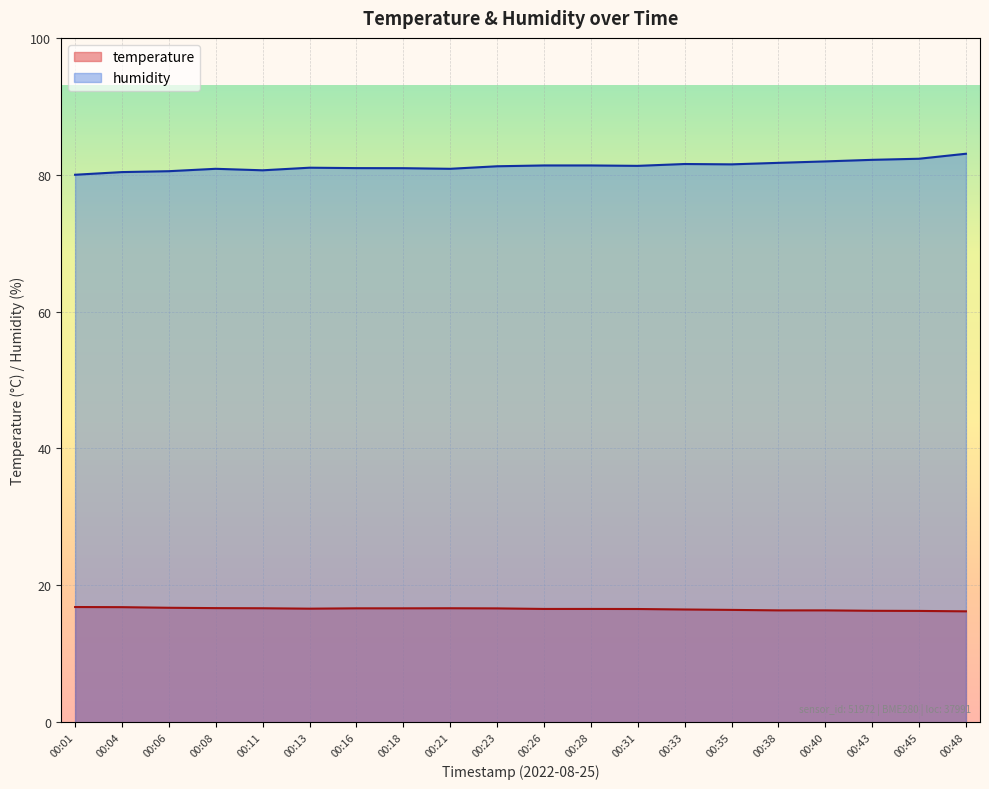

Rank the series by their average value, from highest to lowest.

humidity, temperature